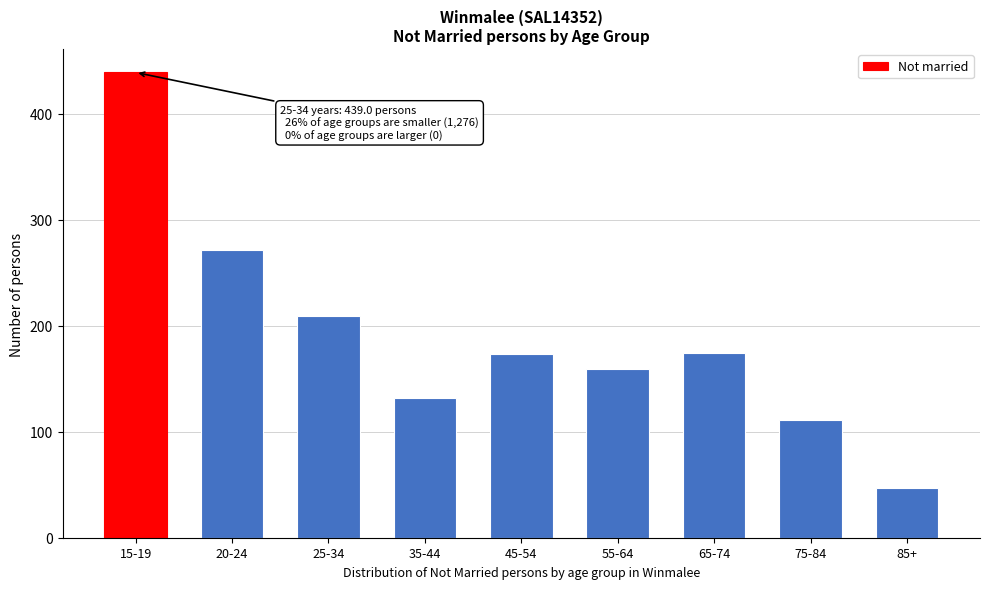

What is the smallest value displayed?

47